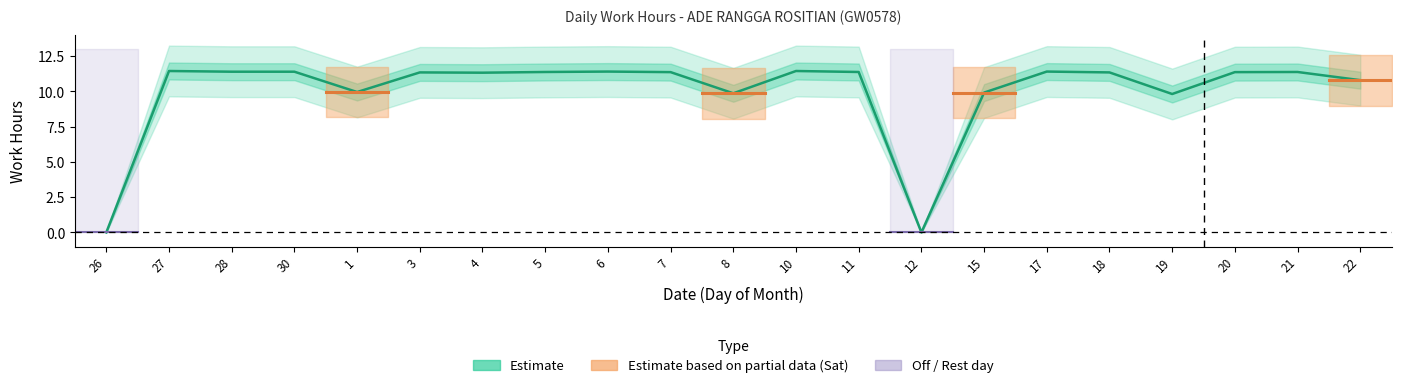

Does the chart have visible grid lines?

No